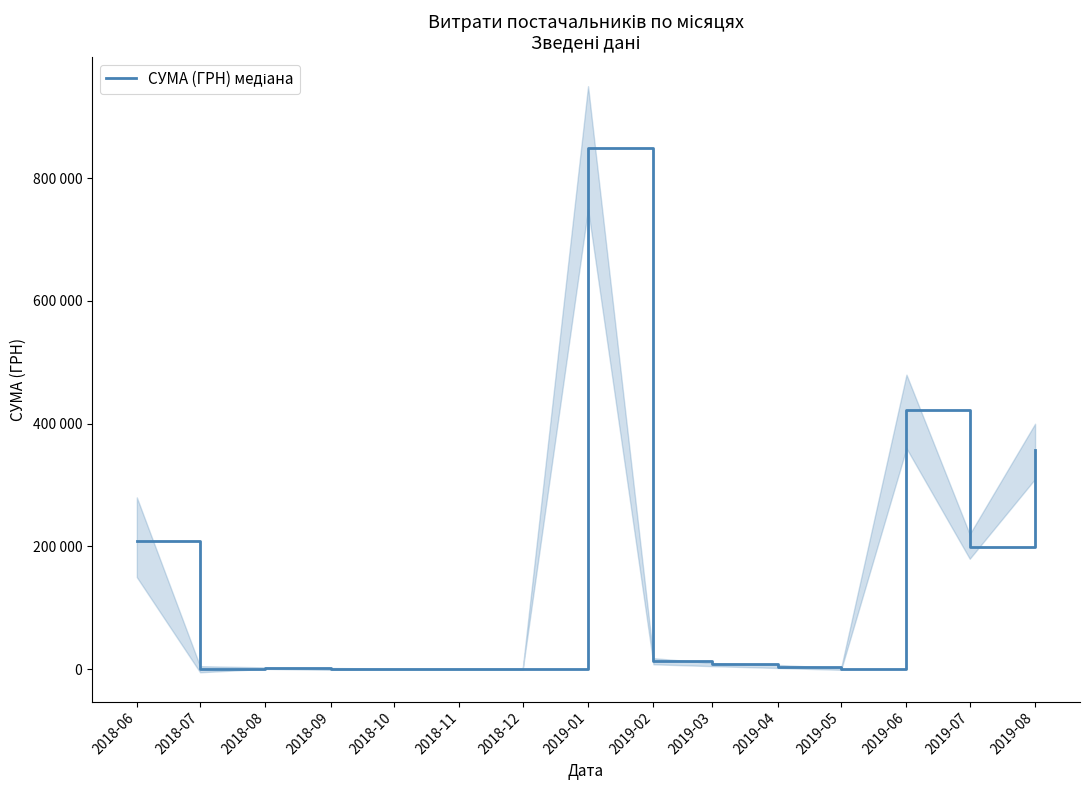

The chart shows a value of 209421.0 at 2018-06. True or false?

True